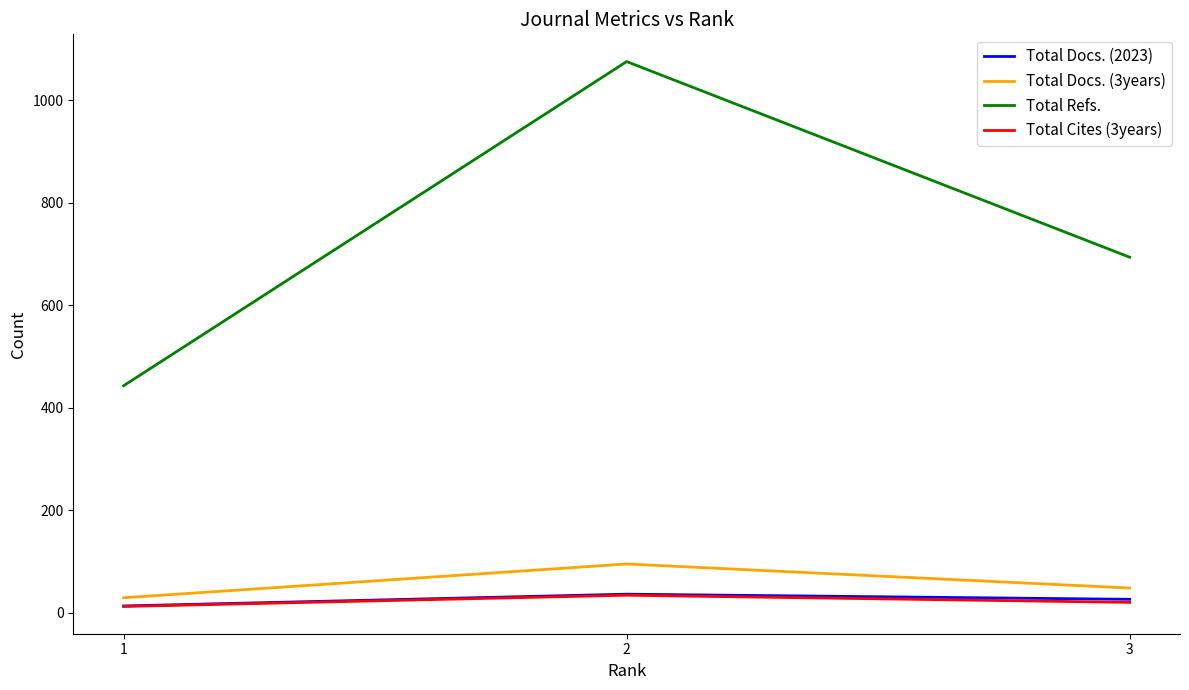

What is the spread (max minus min) of values at 2?

1042